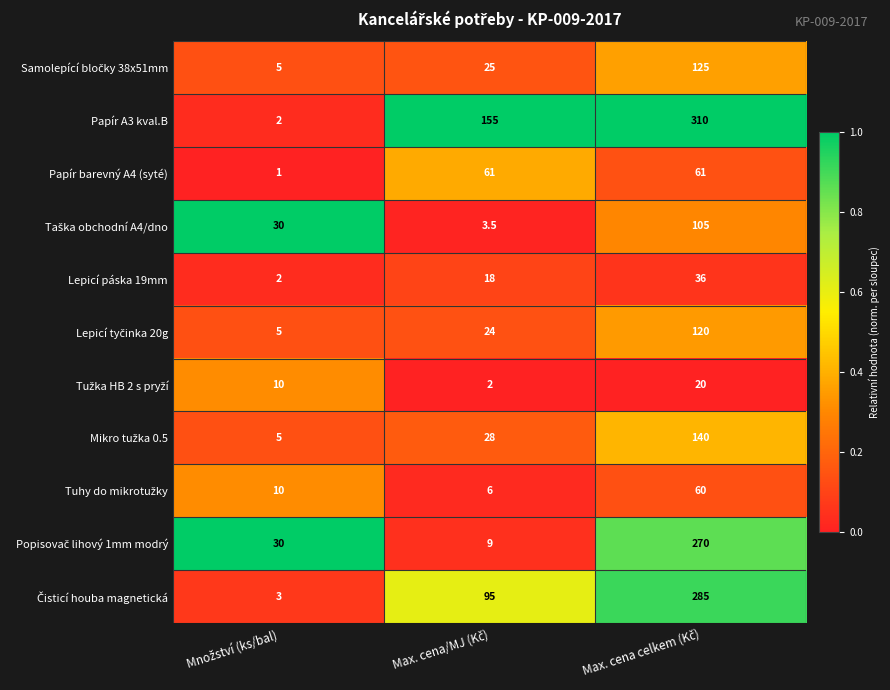

Which series has the largest total across all categories?

Papír A3 kval.B